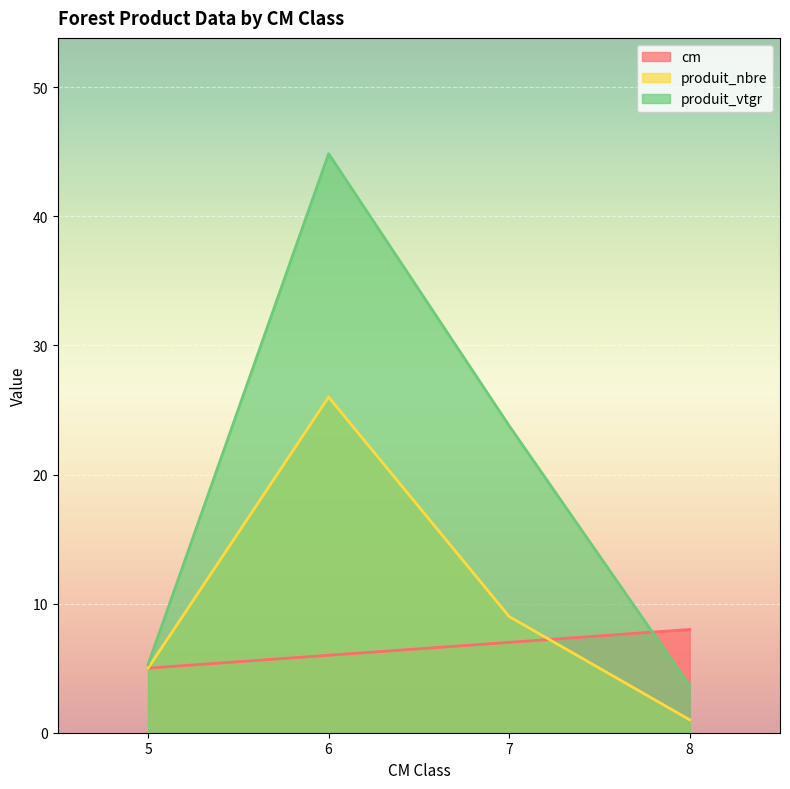

Which series has the largest range (max minus min)?

produit_vtgr